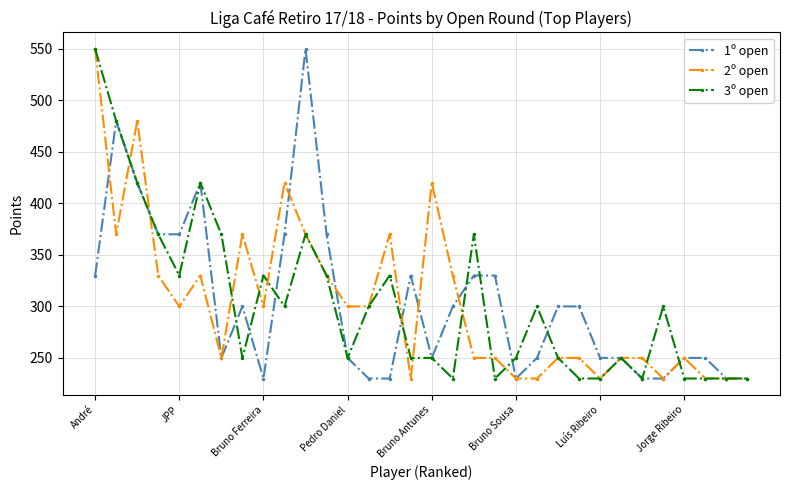

True or false: 1º open has more than 1 interior local peaks.

True